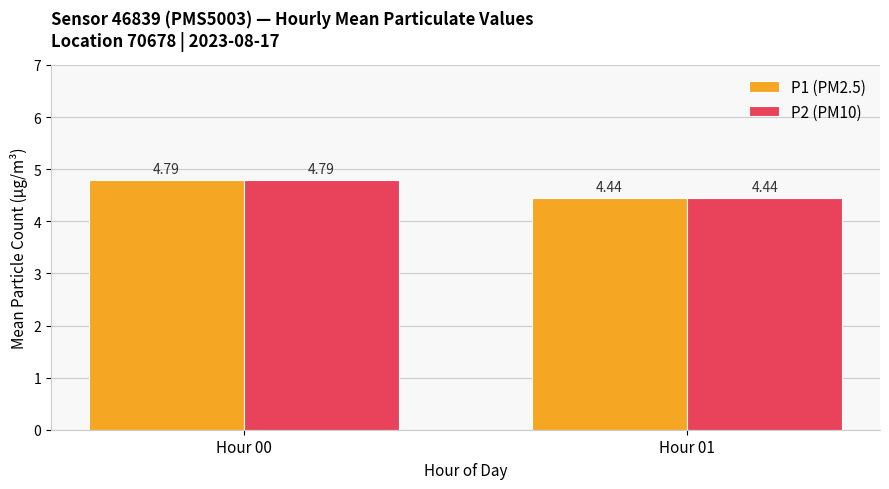

List the labels in order of P1 (PM2.5) value, smallest first.

Hour 01, Hour 00